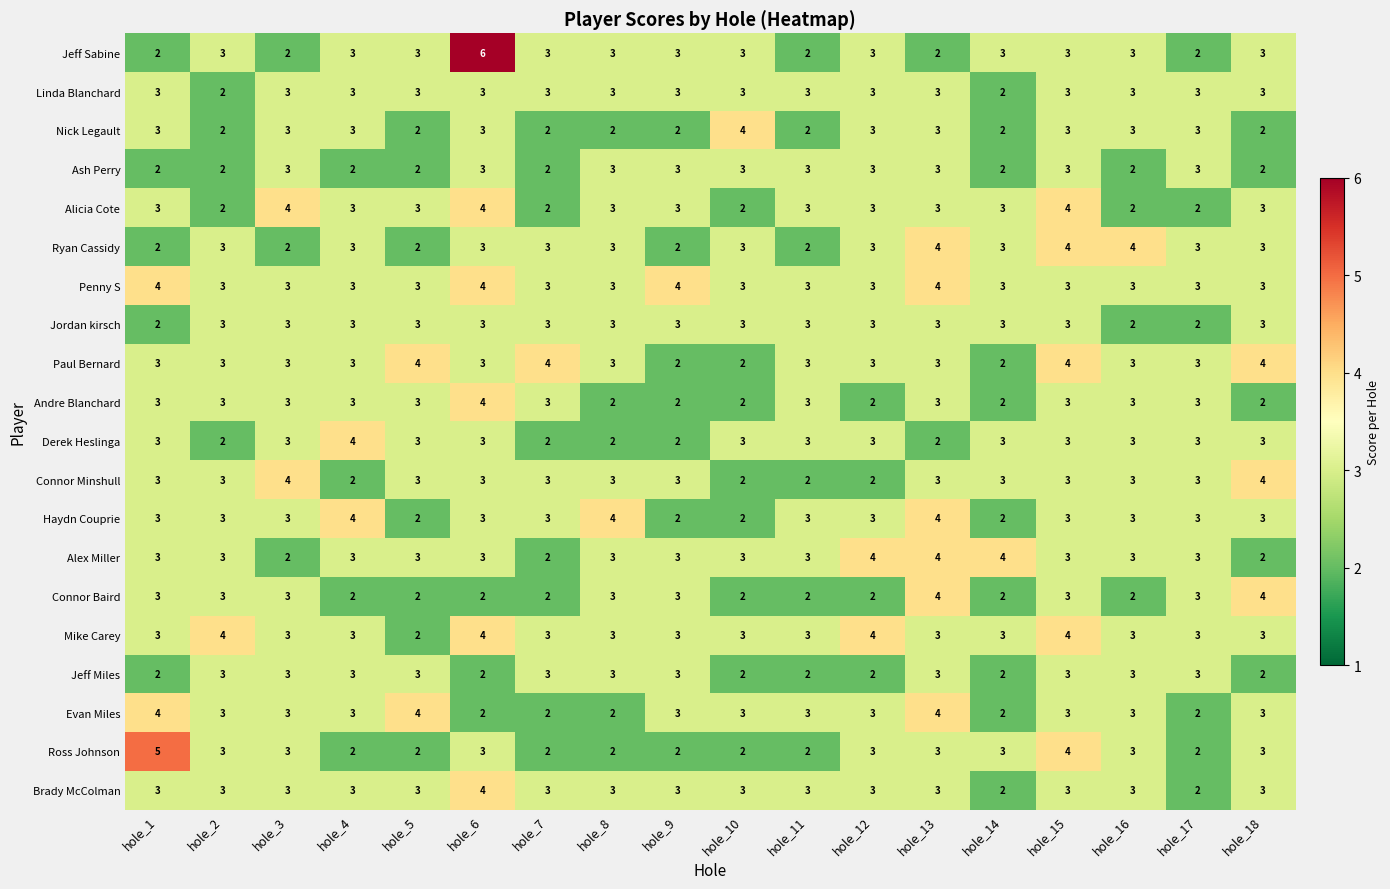

What is the spread (max minus min) of values at hole_16?

2